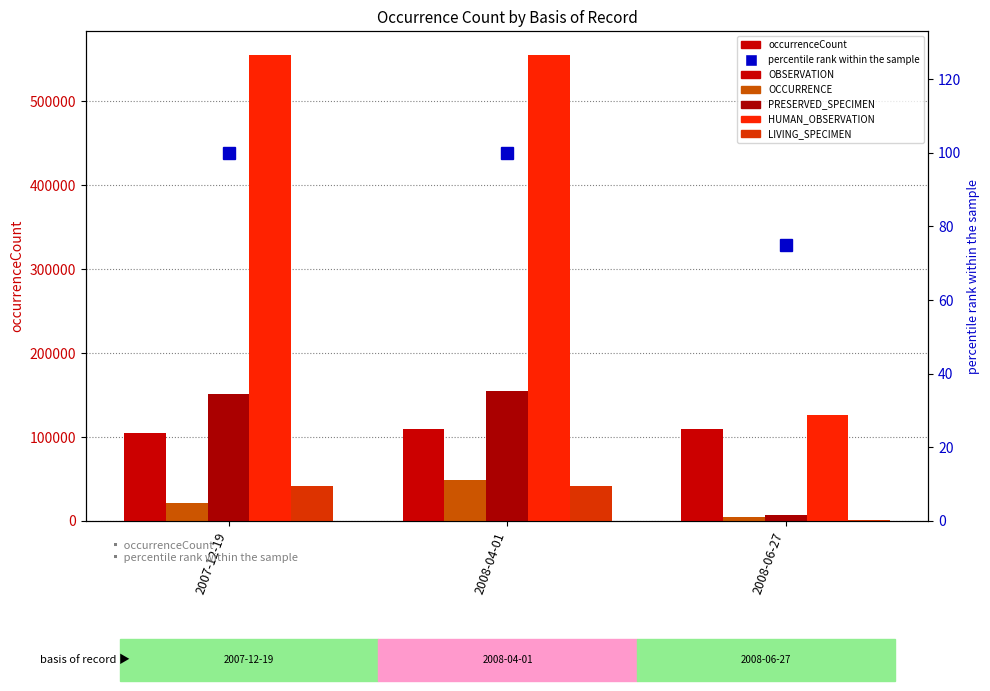

The value of HUMAN_OBSERVATION at 2007-12-19 is 274970. True or false?

False